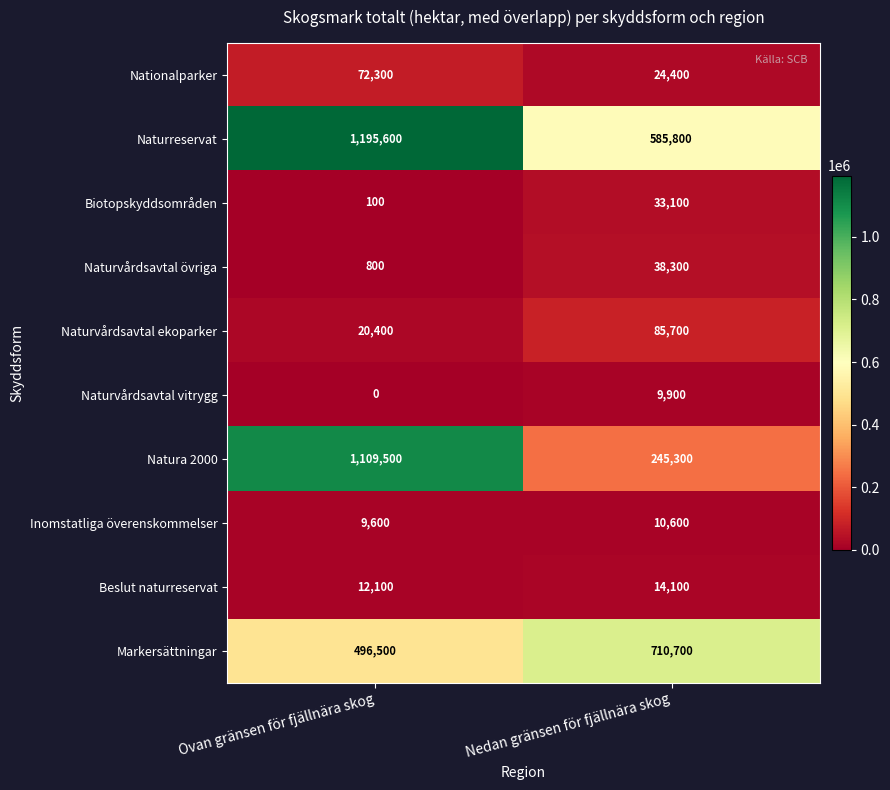

Count the number of categories in the chart.

2